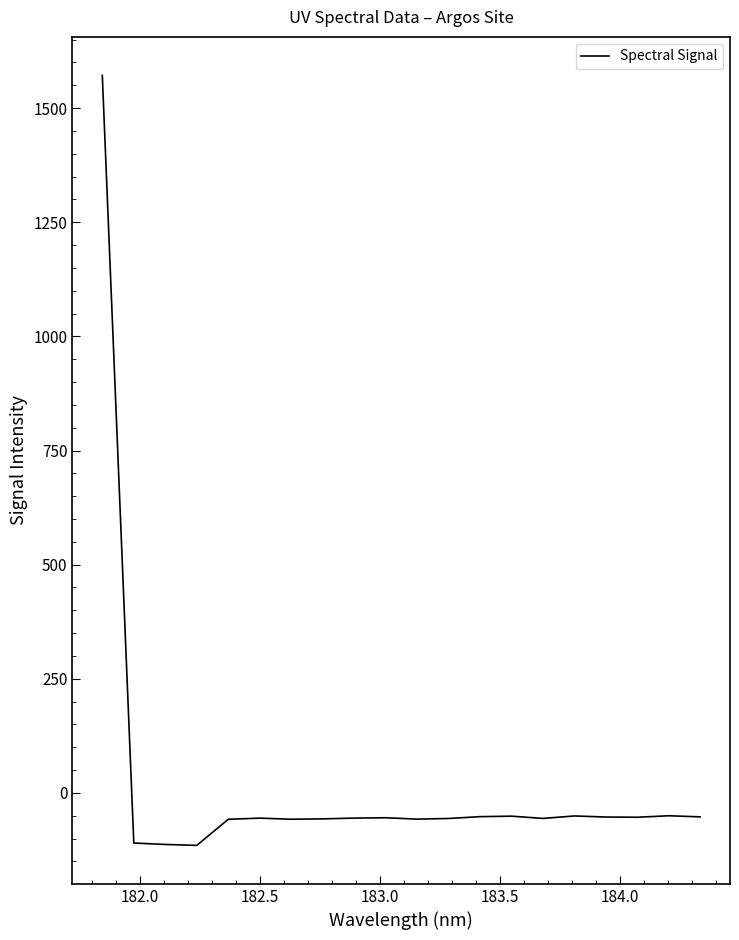

What is the difference between the maximum and minimum values?

1686.7